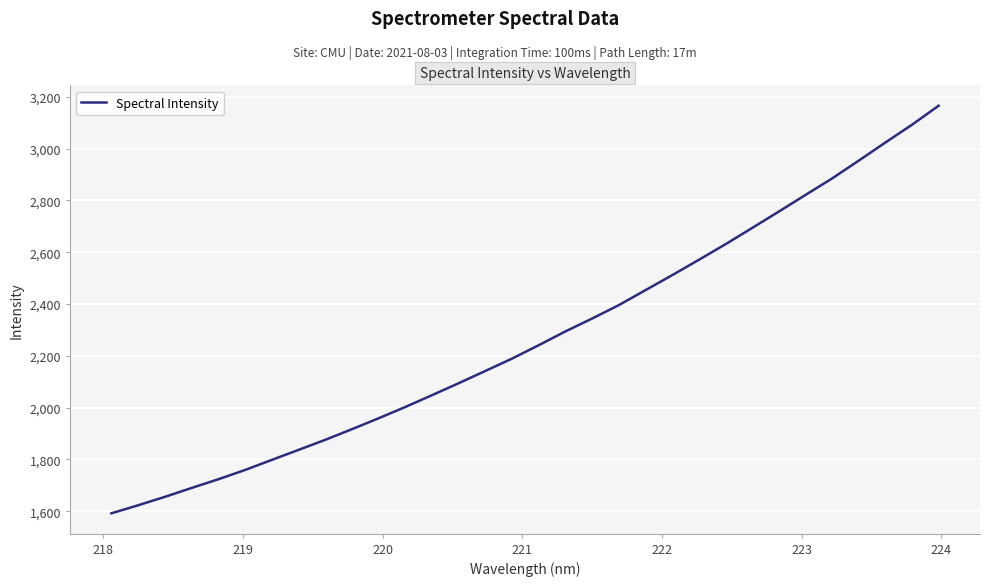

What is the sum of all values?

72730.9